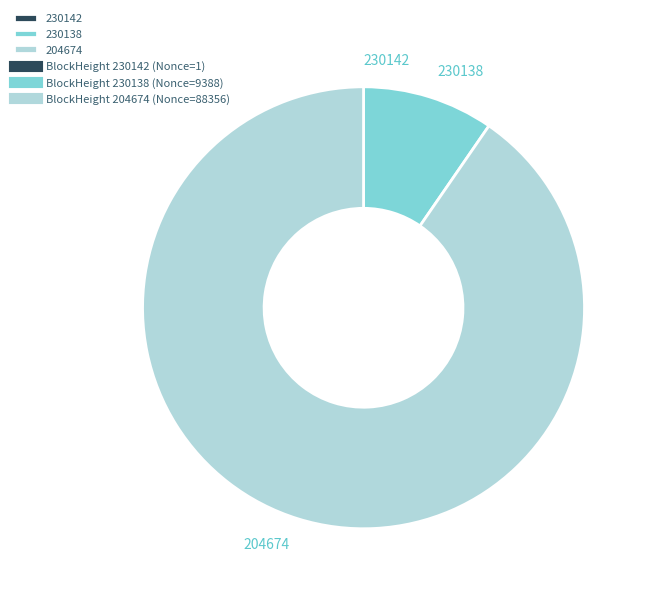

Is the sum of 230138 and 204674 greater than half?

Yes